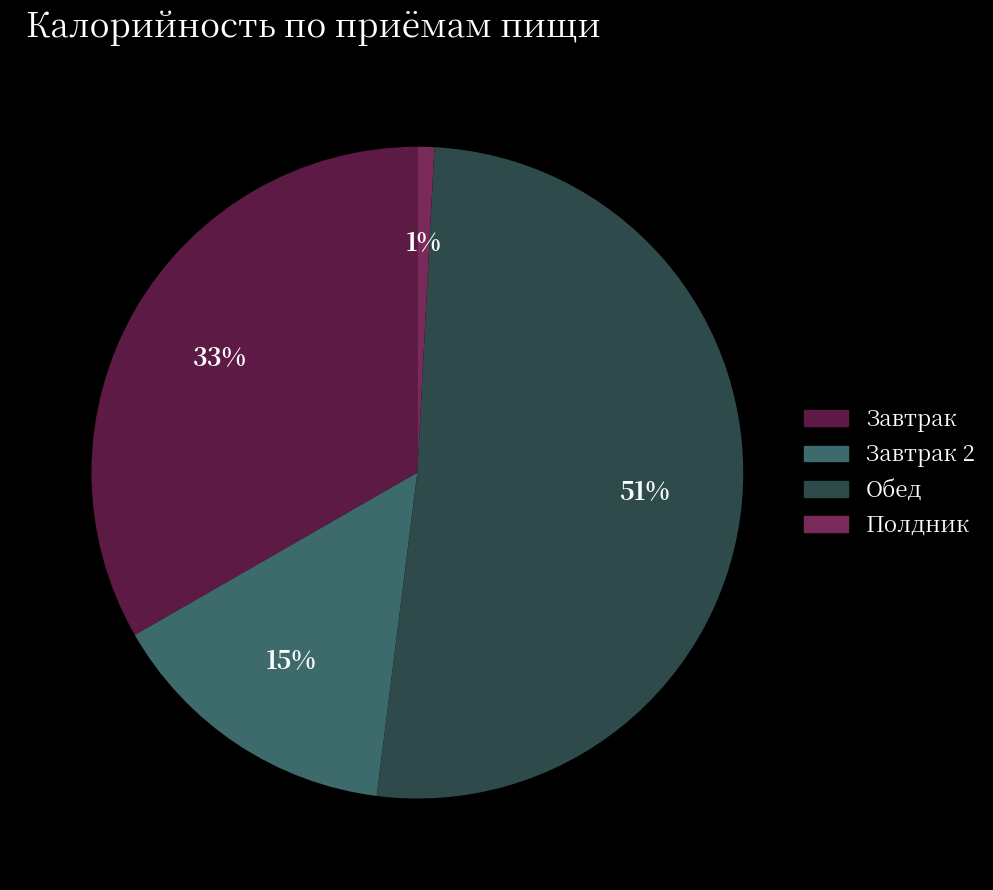

How many slices are in this pie chart?

4